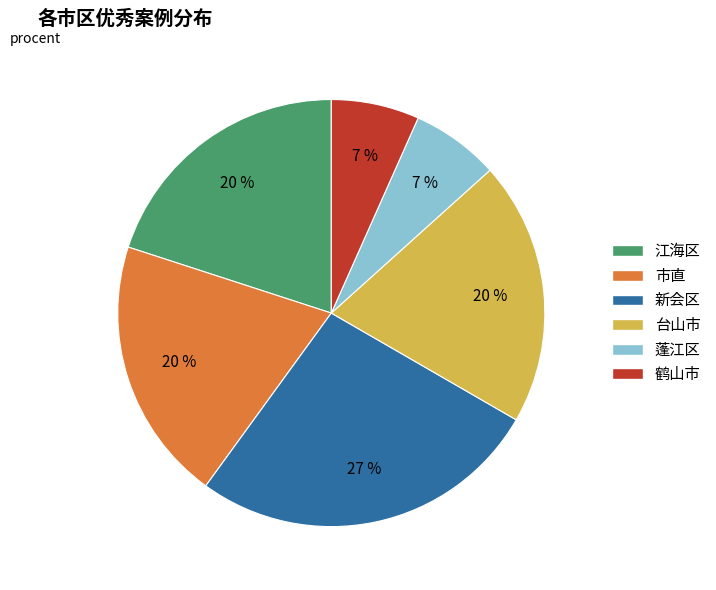

What is the largest slice in the pie chart?

新会区